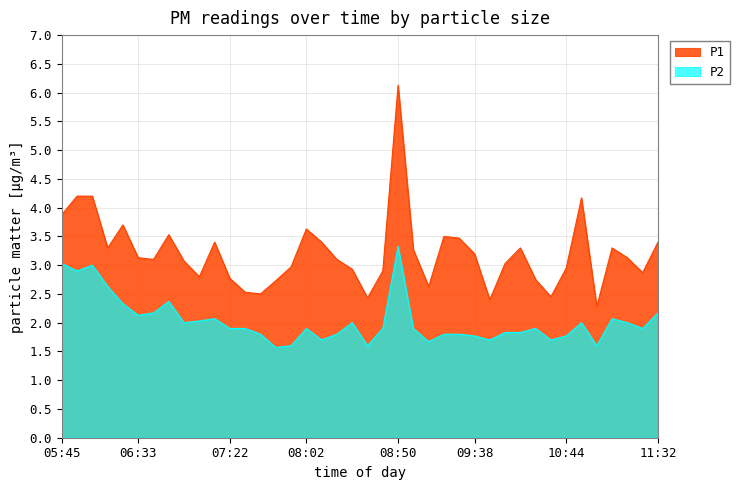

At which category does P1 reach its first local peak?

06:17